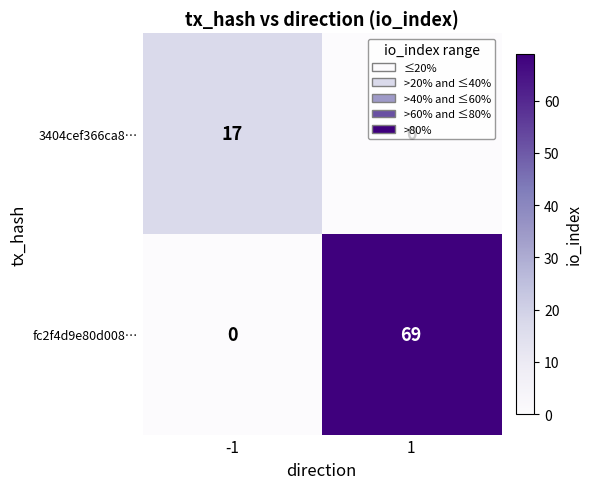

Which series has the widest spread of values?

fc2f4d9e80d008…